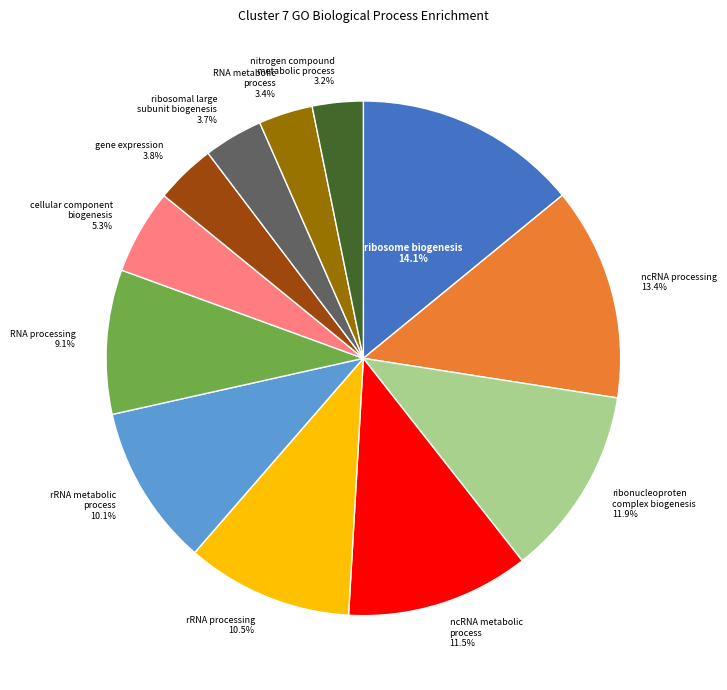

Which category has the biggest portion of the pie?

ribosome biogenesis